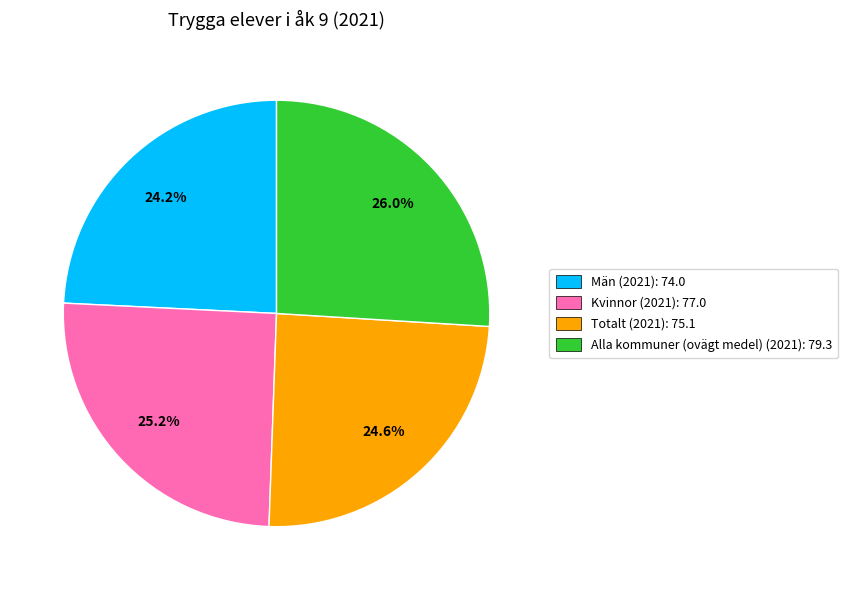

To the nearest percent, what percentage of the pie is Alla kommuner (ovägt medel) (2021)?

26%